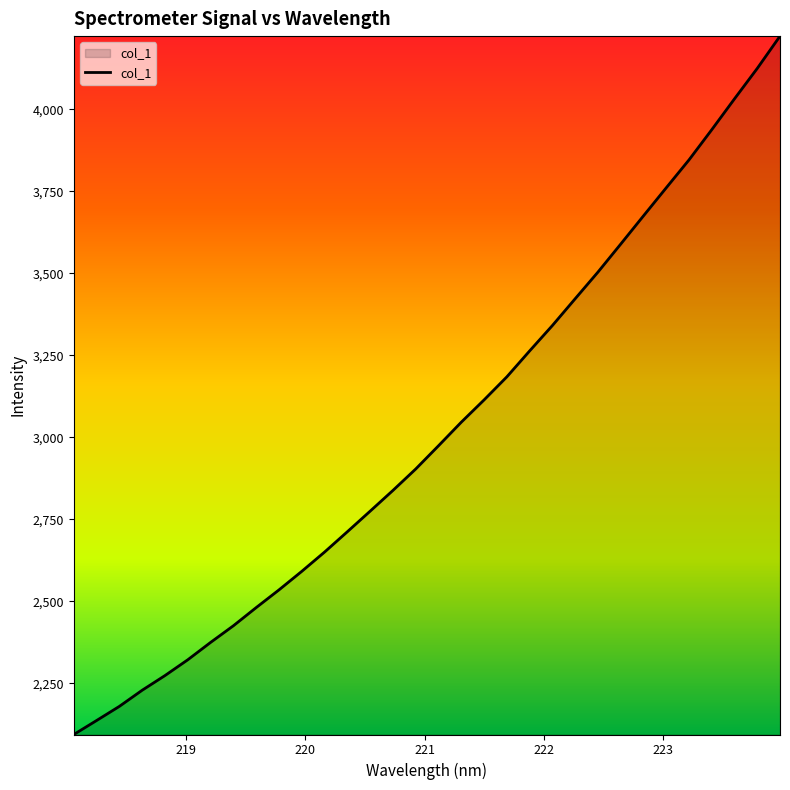

What is the maximum value shown in the chart?

4222.6